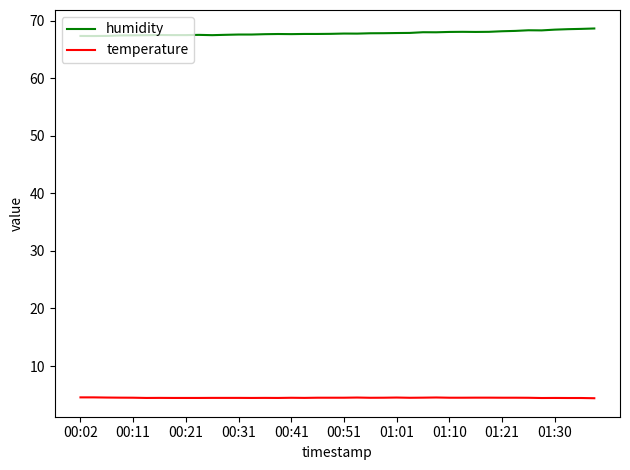

List the series in order of their peak value, highest first.

humidity, temperature